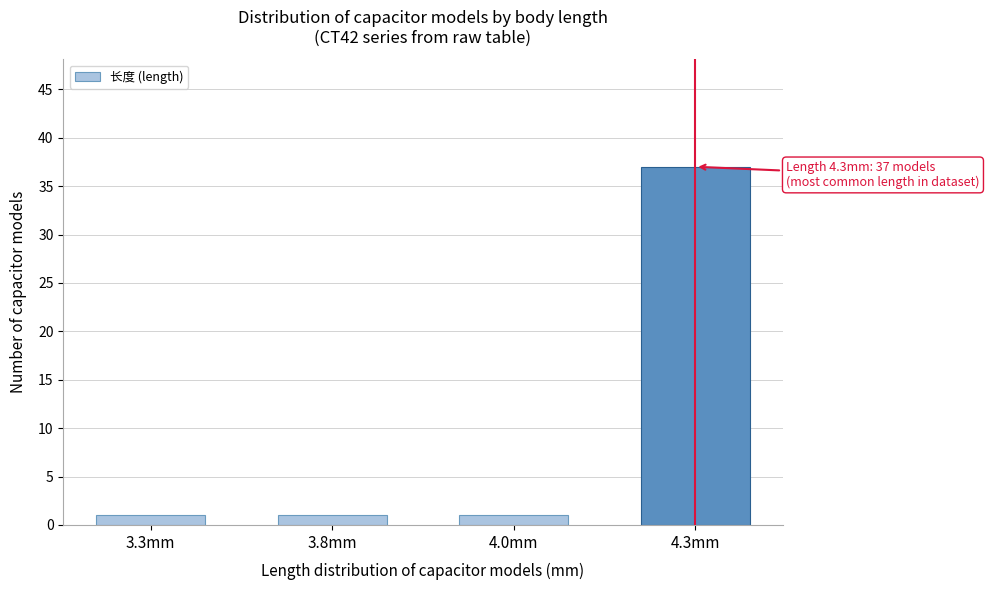

Reading right to left, extract all data points from this chart.

4.3mm=37	4.0mm=1	3.8mm=1	3.3mm=1